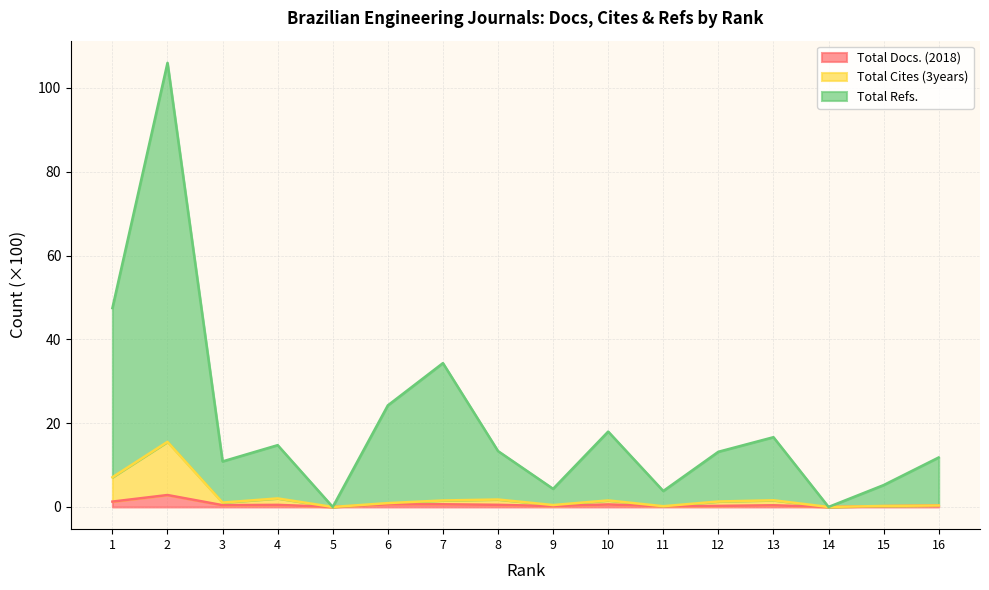

What are all the series names shown in the legend?

Total Docs. (2018), Total Cites (3years), Total Refs.